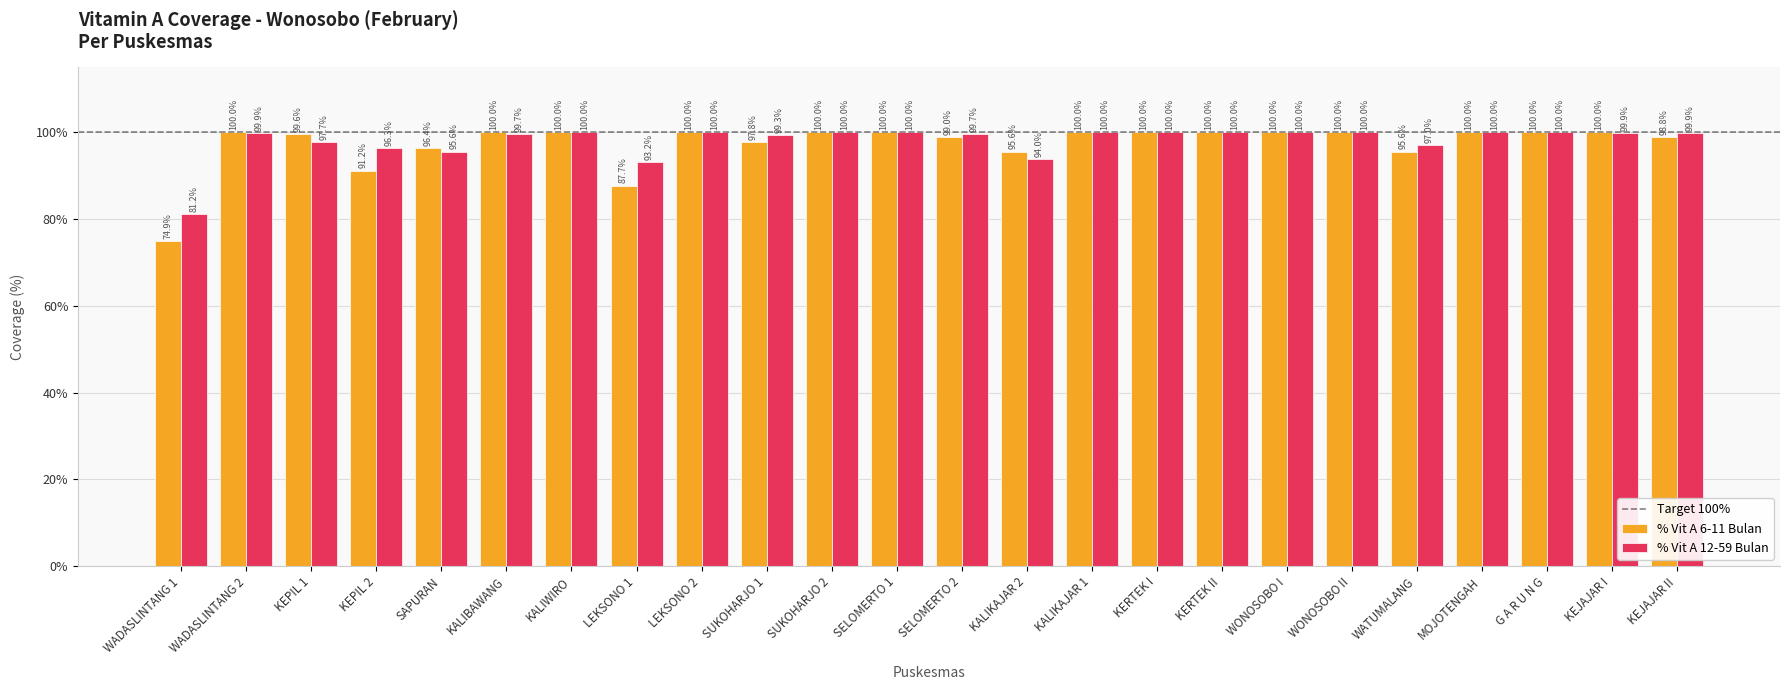

Which series has the largest total across all categories?

% Vit A 12-59 Bulan